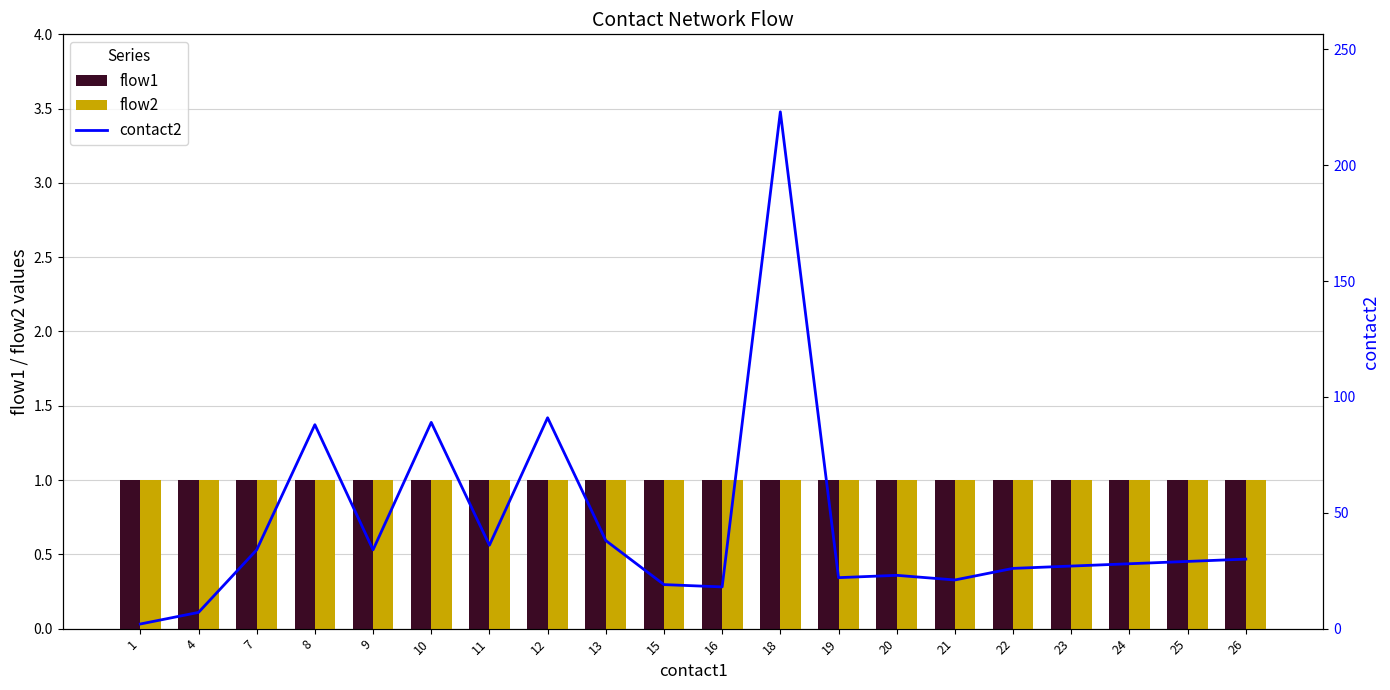

Does the chart contain any negative values?

No